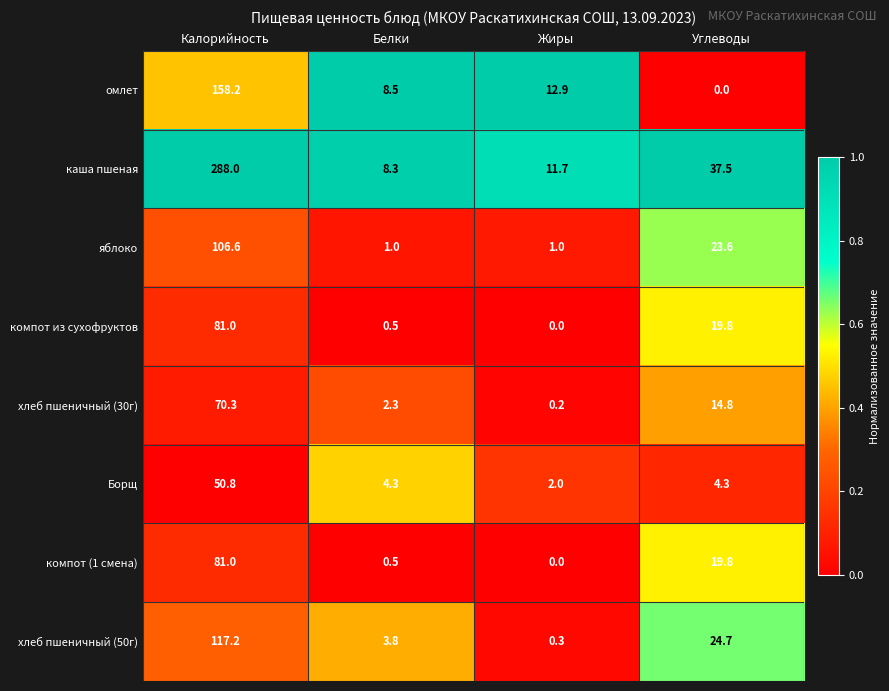

Which category has the highest value in the яблоко series?

Калорийность